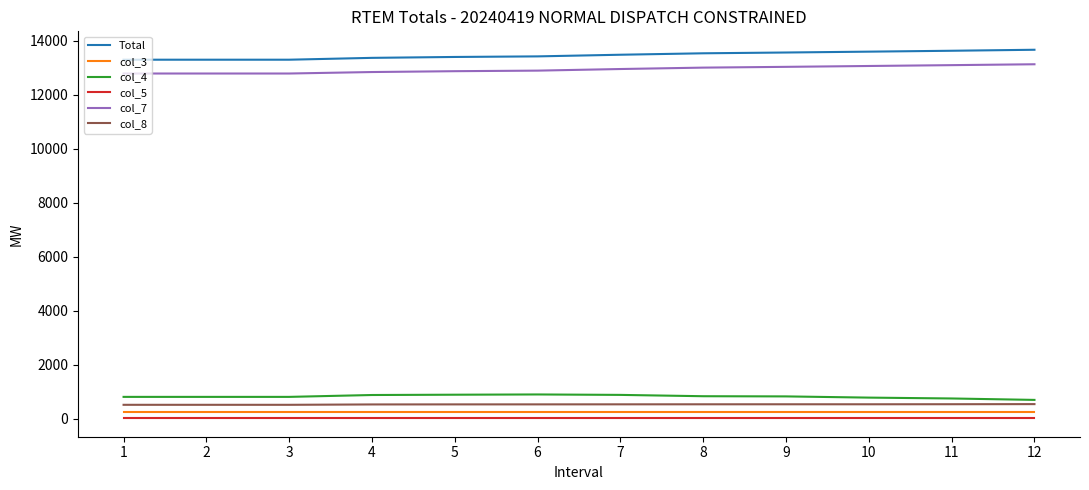

True or false: col_3 and Total cross at least once.

False